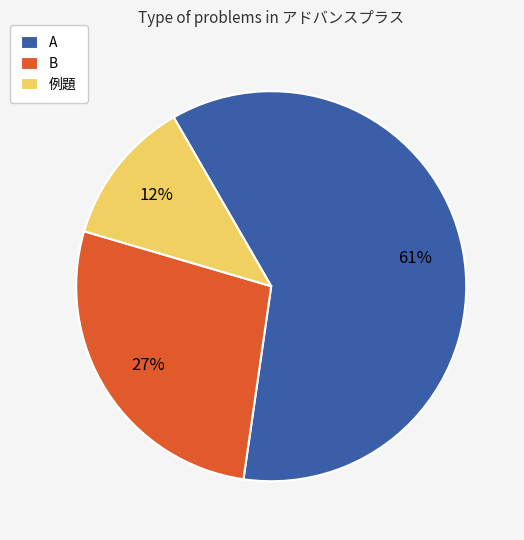

To the nearest percent, what is the combined percentage of B and 例題?

39%